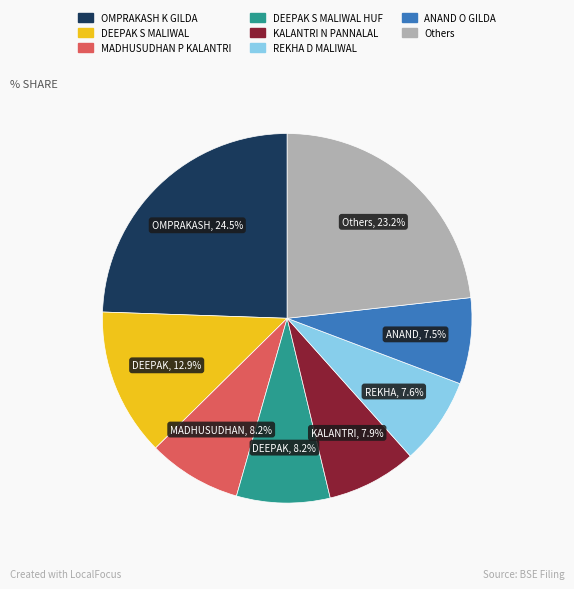

Does any single category account for the majority?

No